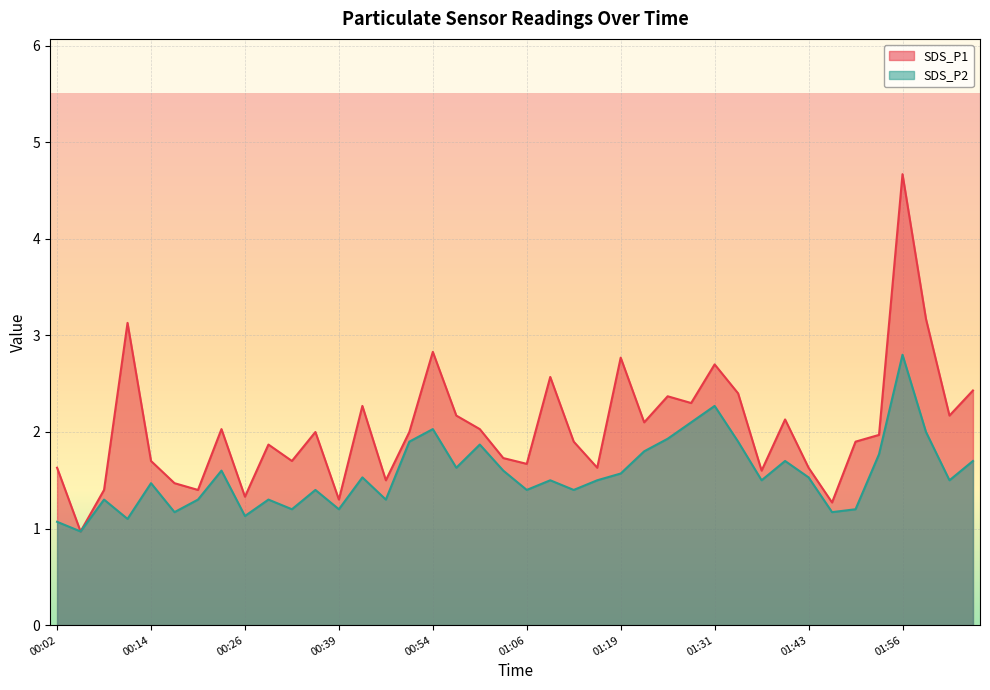

What is the approximate value of SDS_P1 at 00:54?

2.8